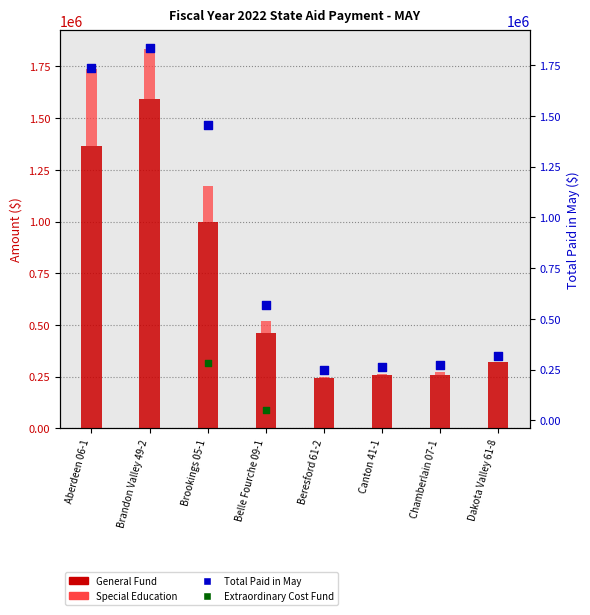

Which series has the widest spread of Y values?

Total Paid in May